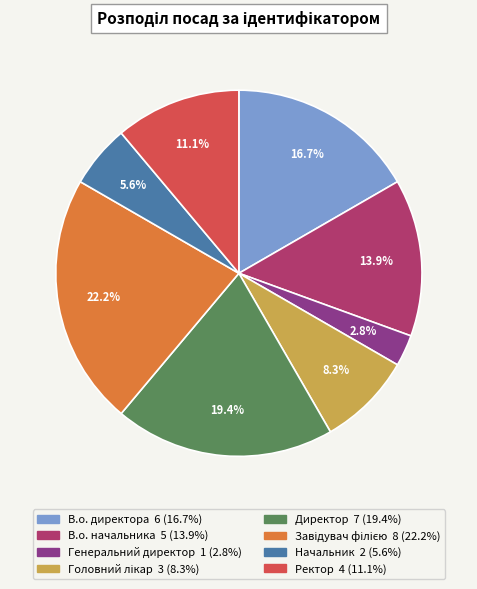

To the nearest percent, what portion does В.о. начальника represent?

14%